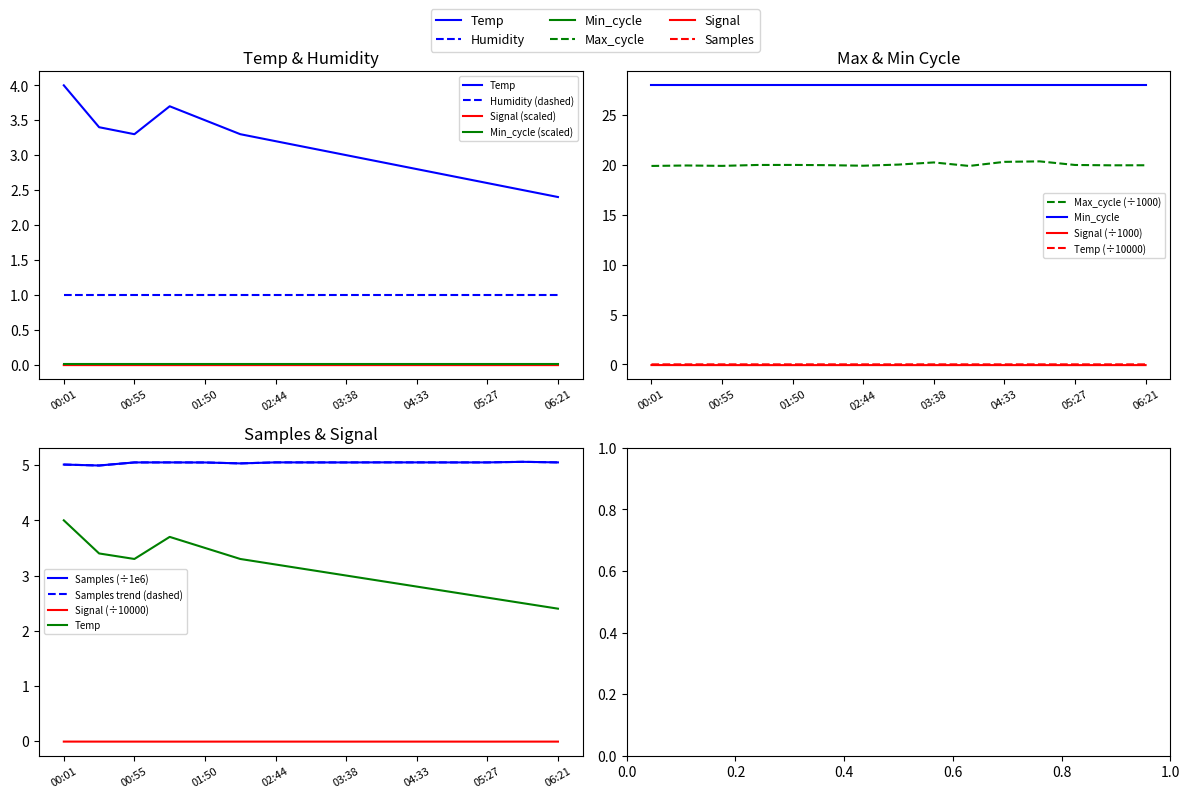

What value does the Temp series have at 00:55?

3.3